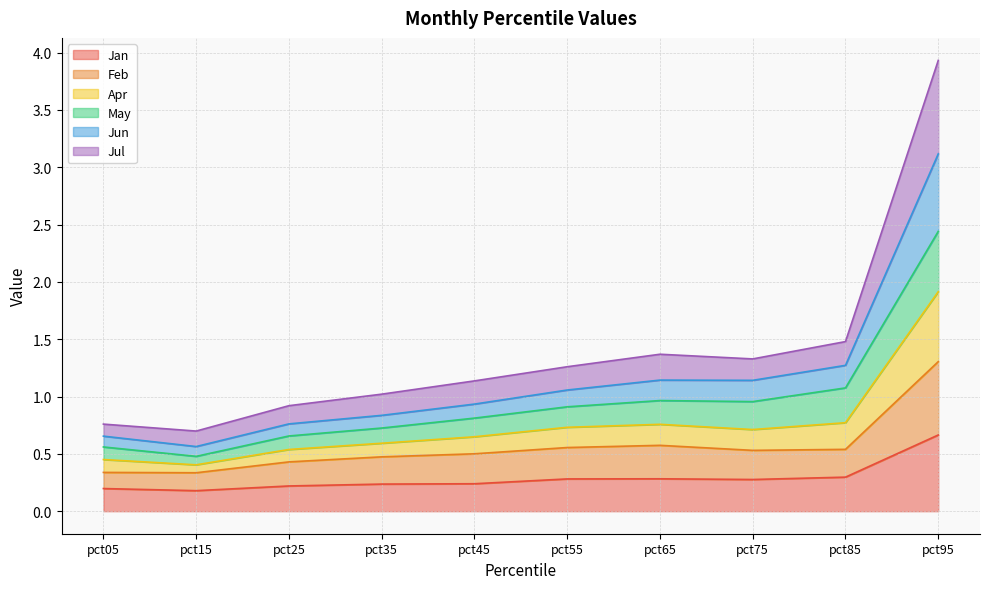

Which category has the highest value in the Jan series?

pct95